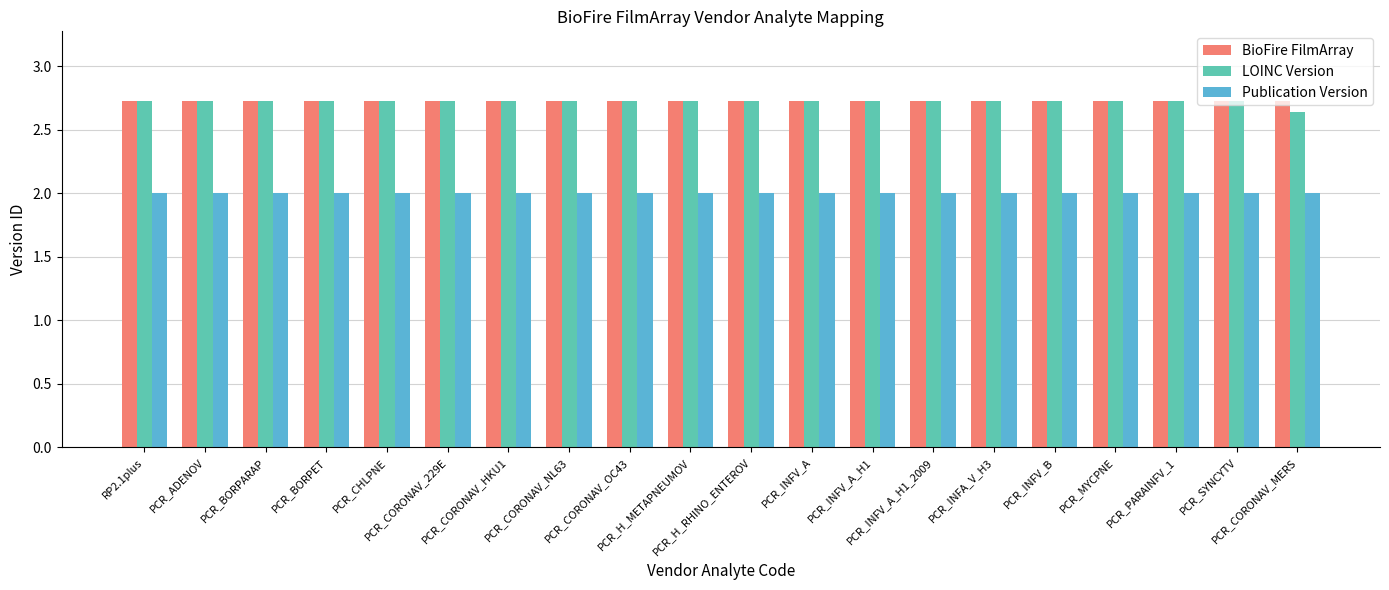

Which series has the largest range (max minus min)?

LOINC Version